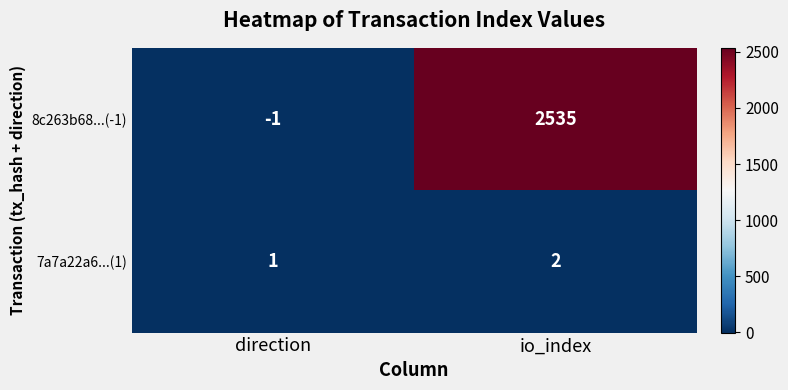

The value of 7a7a22a6...(1) at direction is 1. True or false?

True